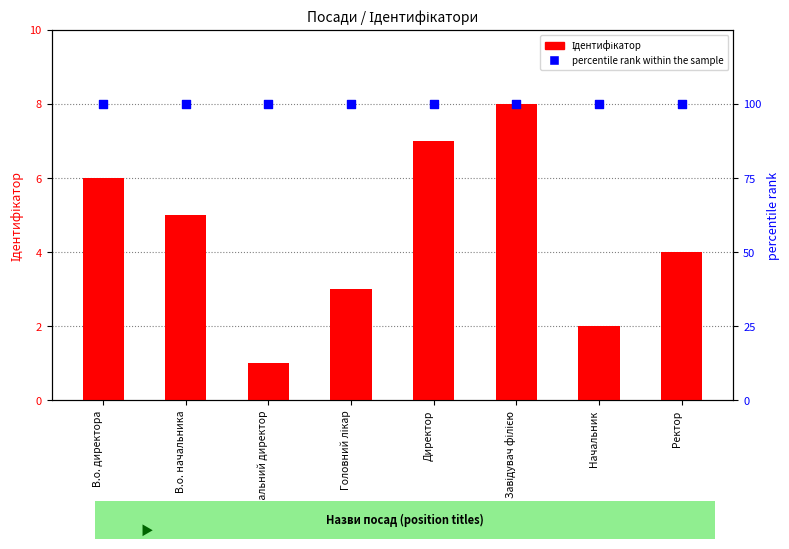

Which series contains the lowest Y value?

Ідентифікатор